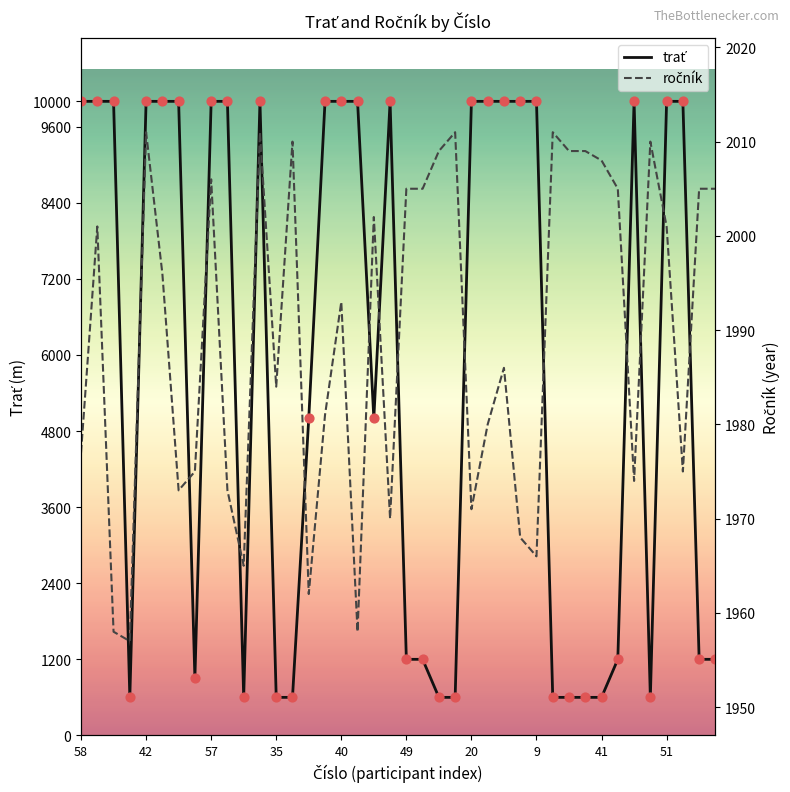

What are all the series names shown in the legend?

trať, ročník